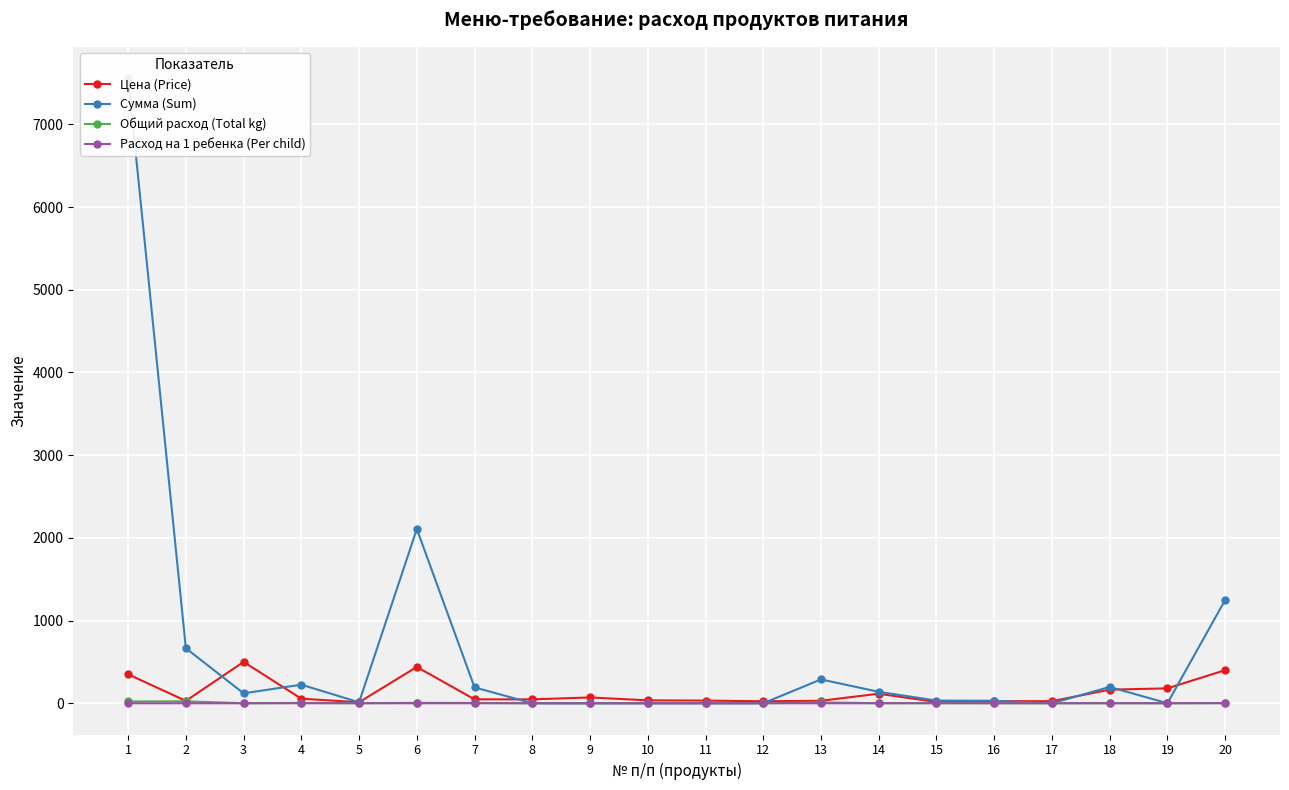

What is the spread (max minus min) of values at 10?

35.0